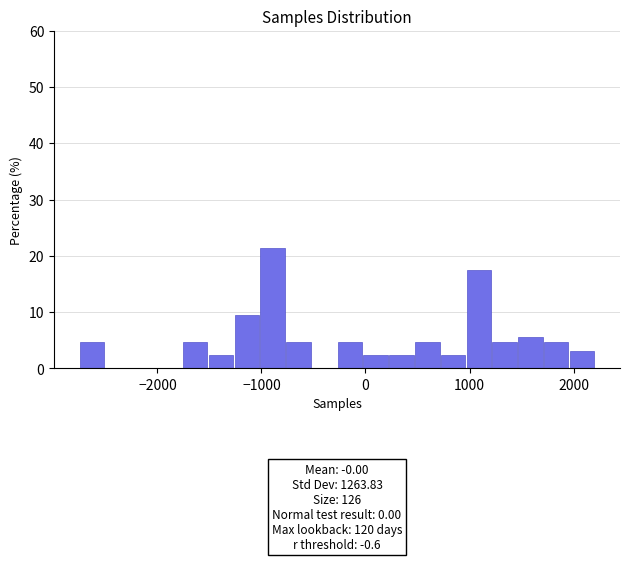

Around what value on the x-axis is the tallest bar? Give the approximate position of its centre, as read against the axis.

-900